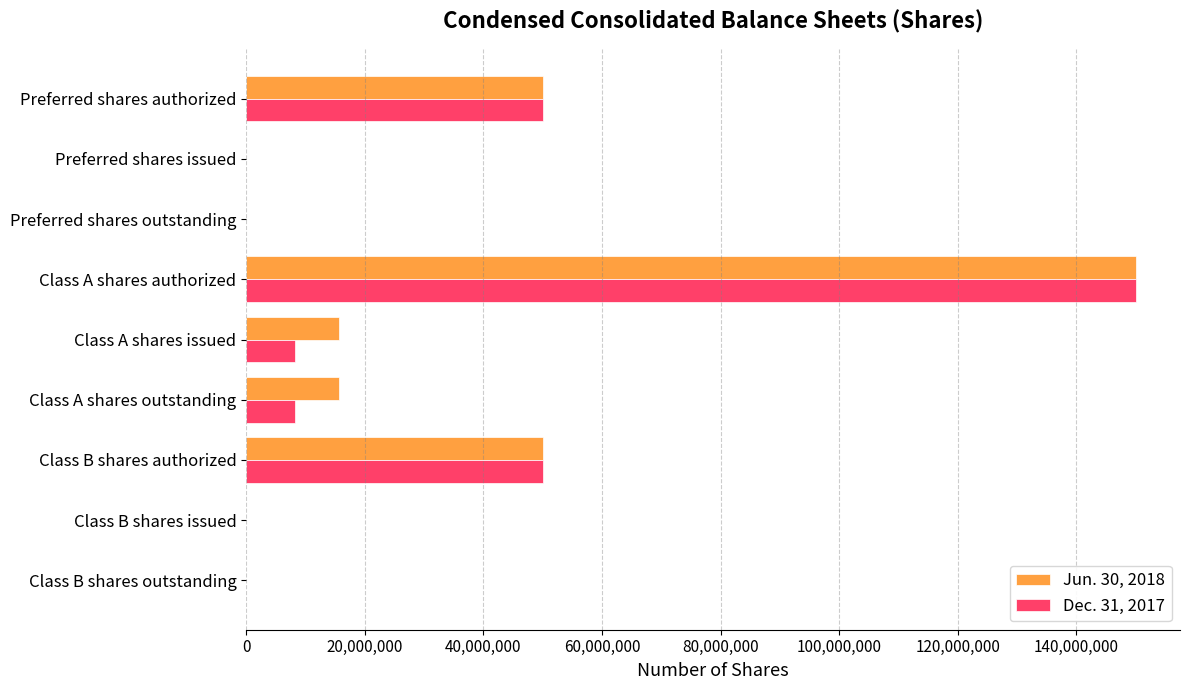

At which category is the sum across all series the highest?

Class A shares authorized